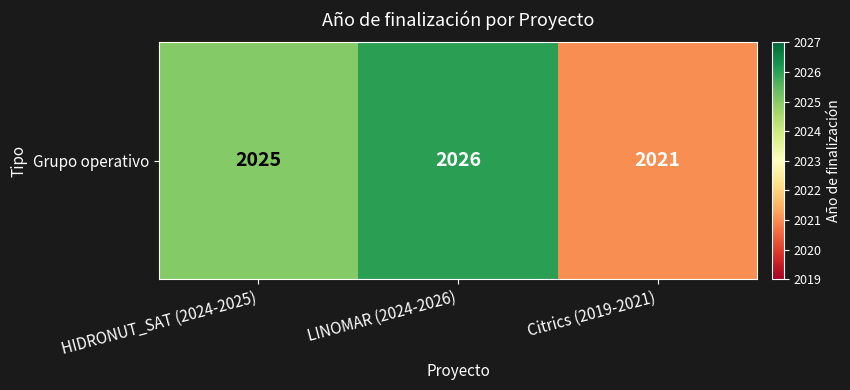

What is the average value?

2024